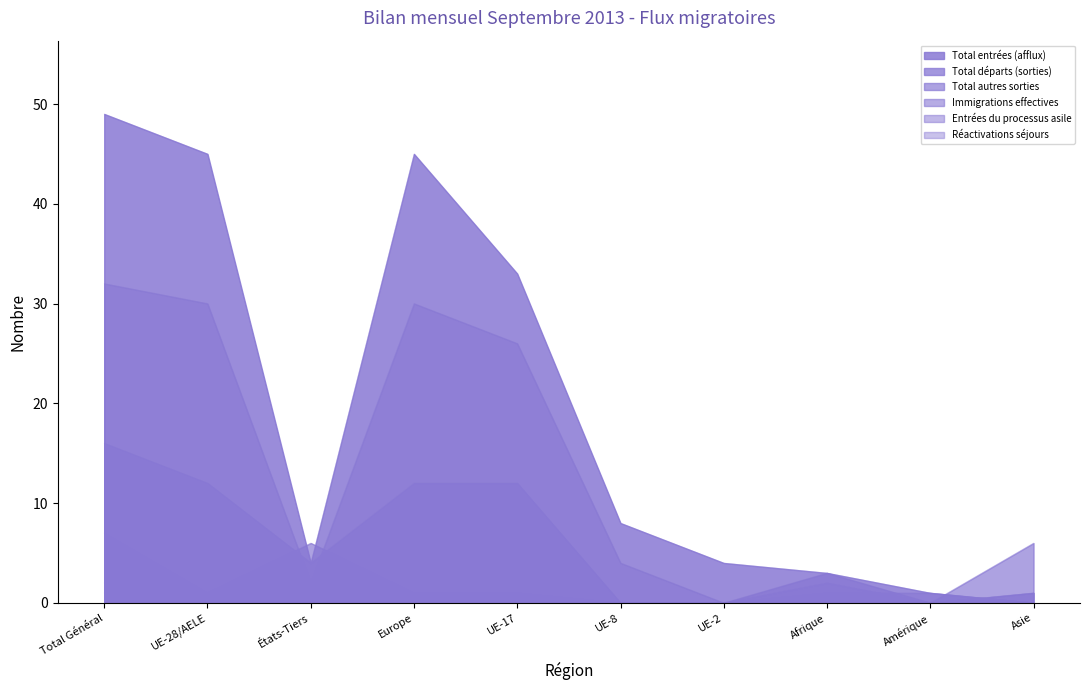

True or false: Total départs (sorties) has a value of 16 at Total Général.

True